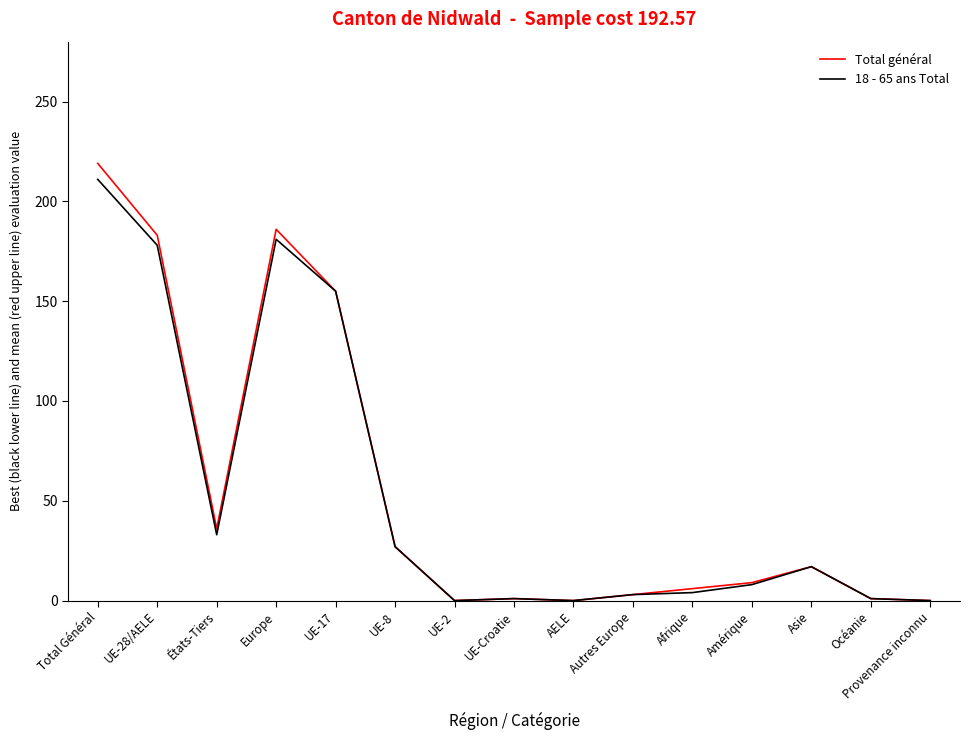

What is the sum of all Total général values?

843